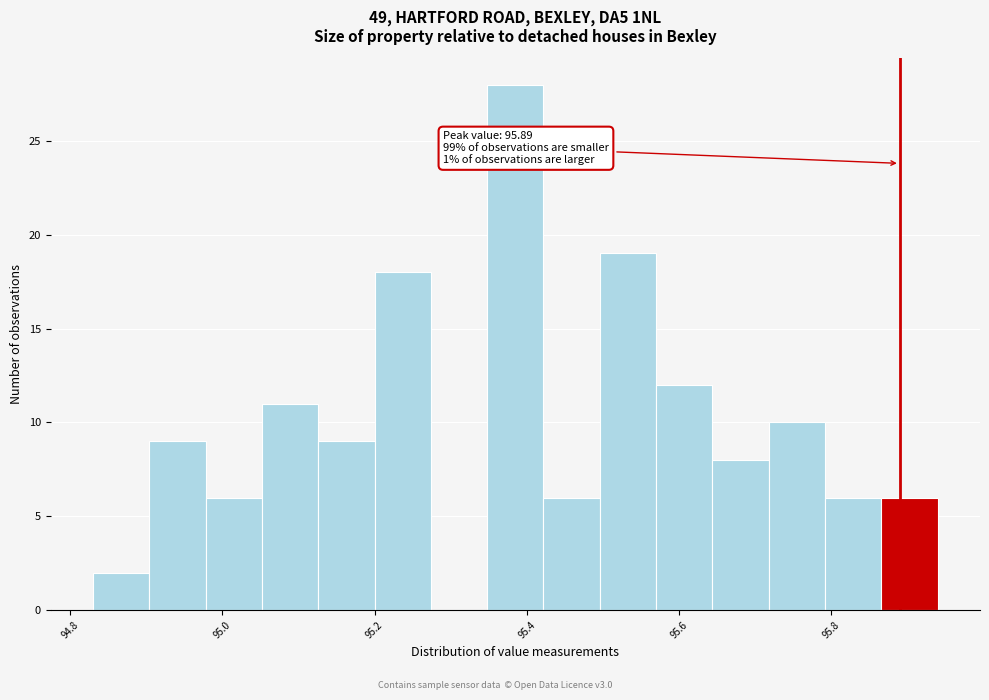

Read against the x-axis, roughly where is the centre of the tallest bar?

95.38